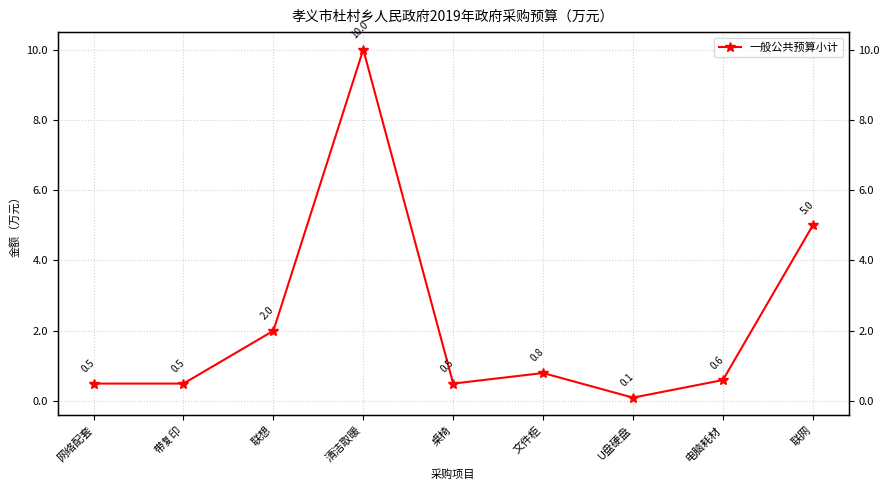

Rank the categories by value from lowest to highest.

U盘硬盘, 网络配套, 带复印, 桌椅, 电脑耗材, 文件柜, 联想, 联网, 清洁取暖